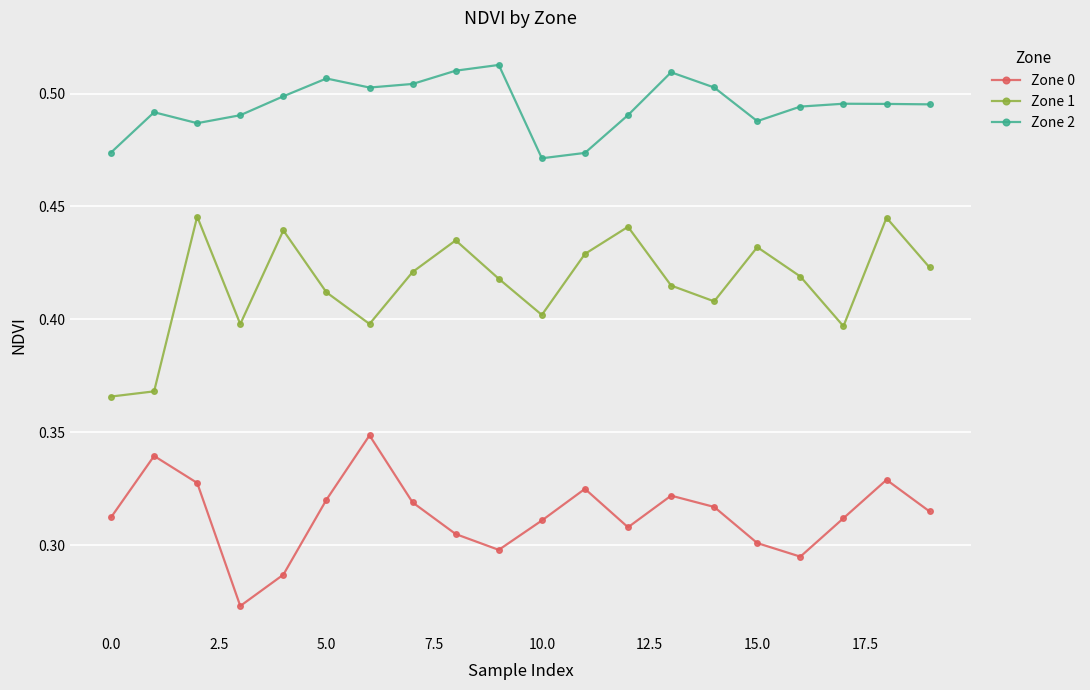

True or false: Zone 0 and Zone 1 intersect in this chart.

False